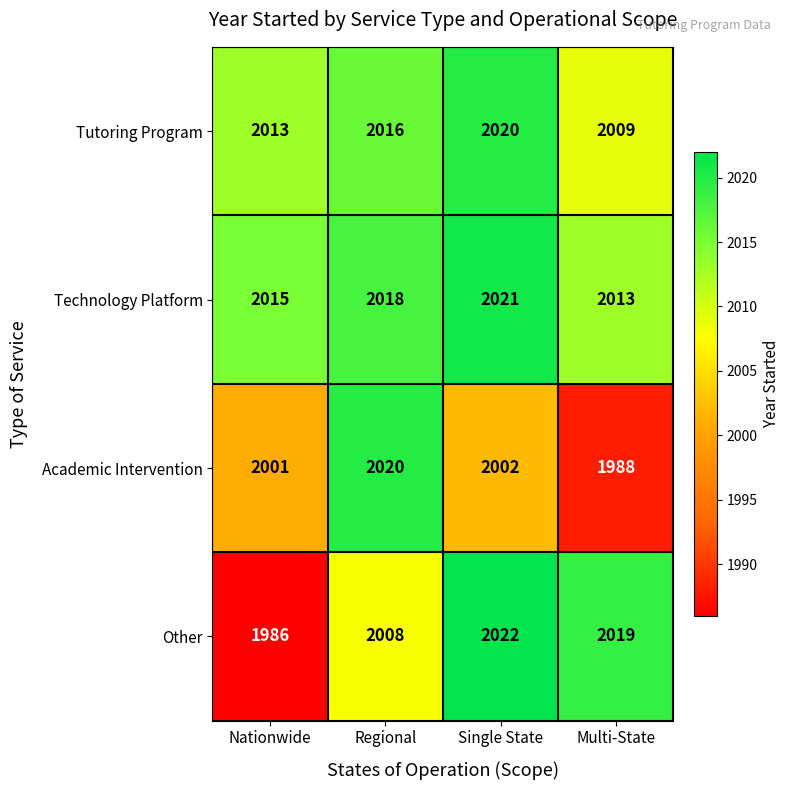

What value does the Tutoring Program series have at Nationwide, to the nearest 10?

2010